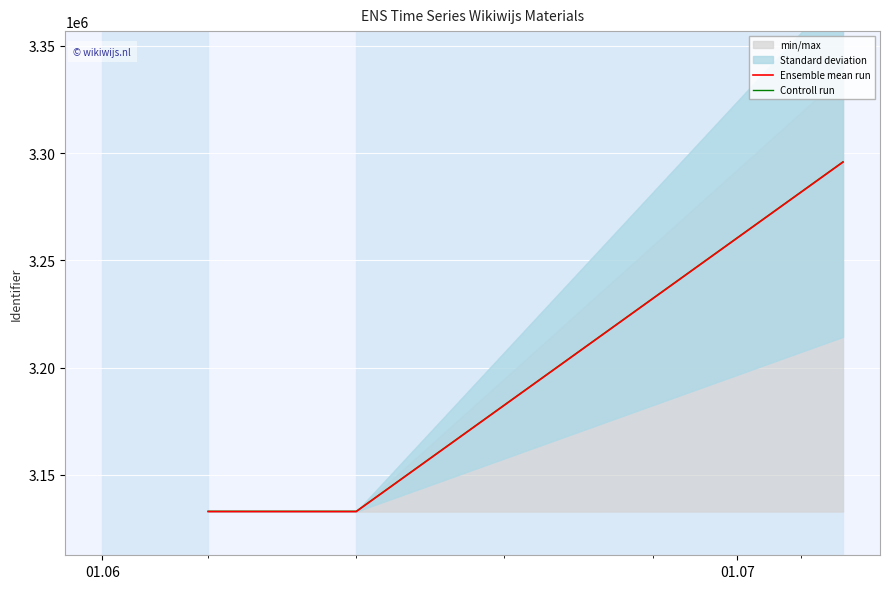

What is the sum of the Ensemble mean run values at 01.06 and 2?

6428721.9